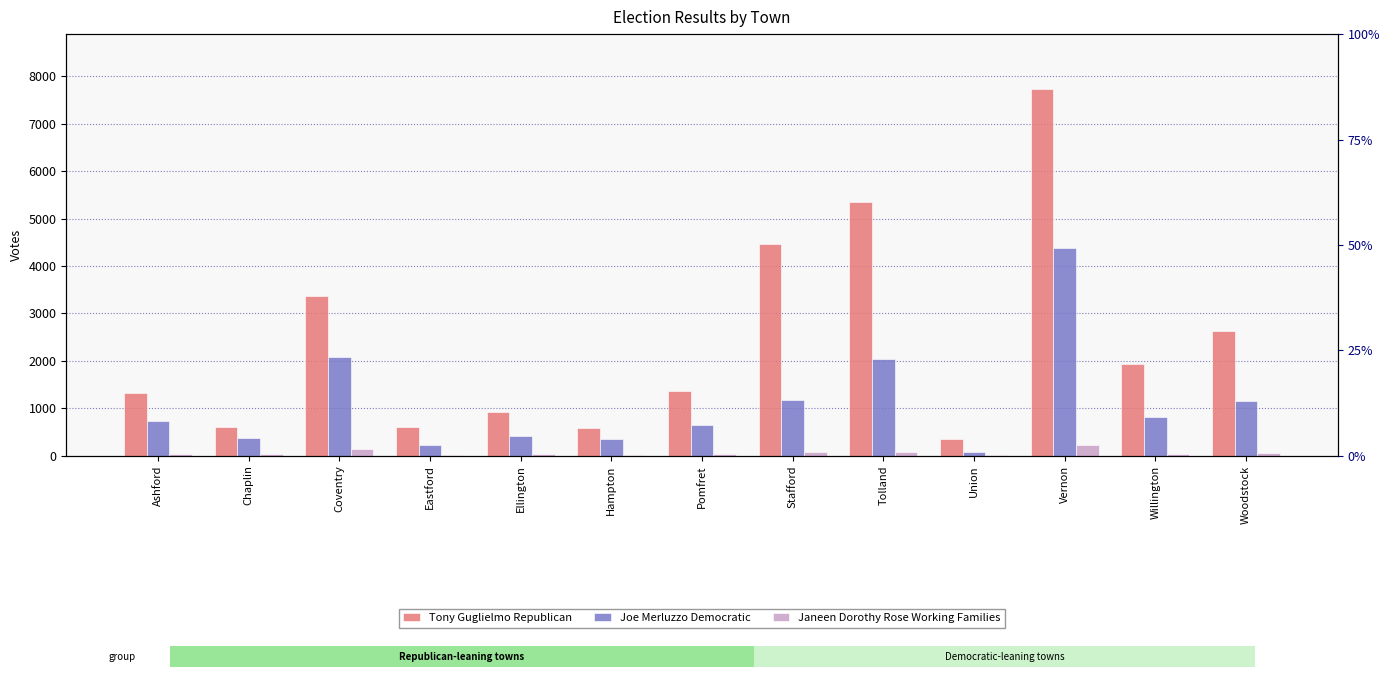

Reading left to right, transcribe all the data shown in this chart.

Tony Guglielmo Republican: Ashford=1317	Chaplin=605	Coventry=3365	Eastford=600	Ellington=922	Hampton=593	Pomfret=1361	Stafford=4472	Tolland=5356	Union=343	Vernon=7732	Willington=1940	Woodstock=2633
Joe Merluzzo Democratic: Ashford=738	Chaplin=363	Coventry=2083	Eastford=233	Ellington=415	Hampton=342	Pomfret=643	Stafford=1176	Tolland=2048	Union=77	Vernon=4391	Willington=812	Woodstock=1153
Janeen Dorothy Rose Working Families: Ashford=38	Chaplin=28	Coventry=147	Eastford=17	Ellington=31	Hampton=22	Pomfret=29	Stafford=69	Tolland=70	Union=8	Vernon=228	Willington=42	Woodstock=56